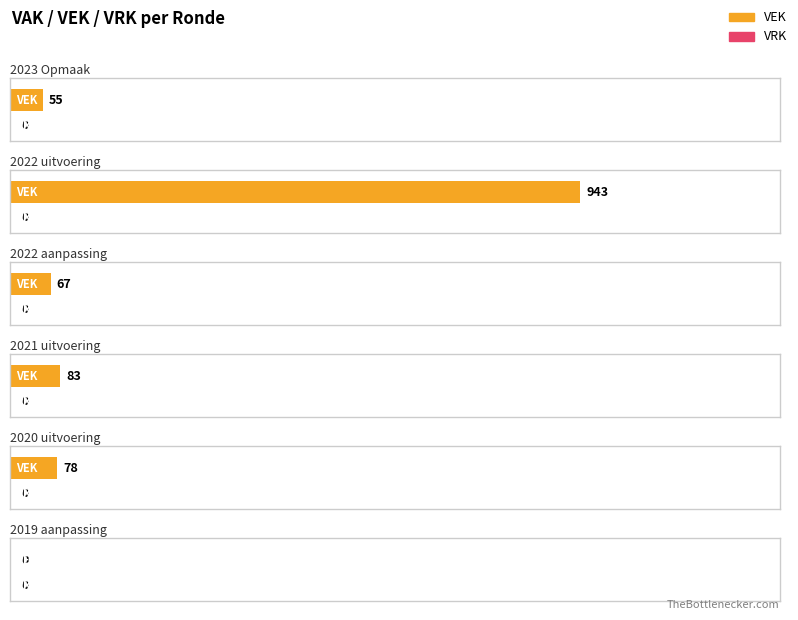

At which label does VEK reach its peak?

2022 uitvoering